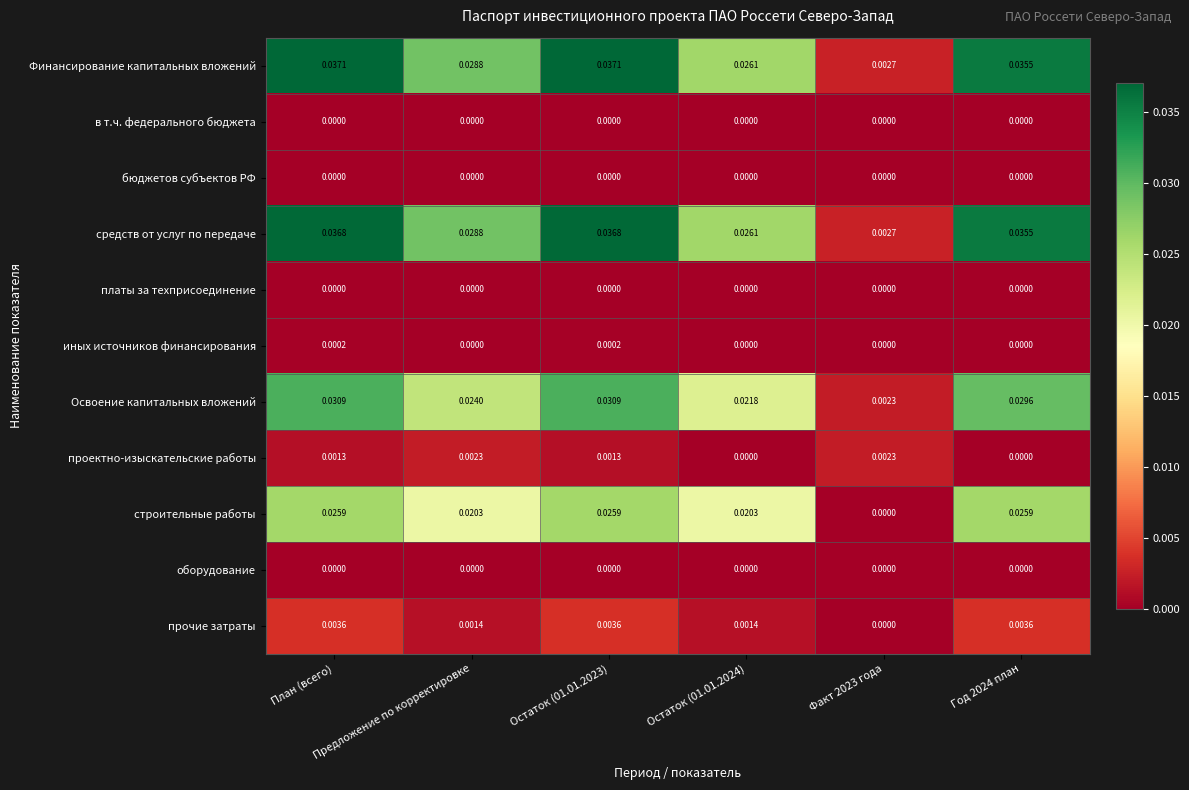

Count the number of categories in the chart.

6